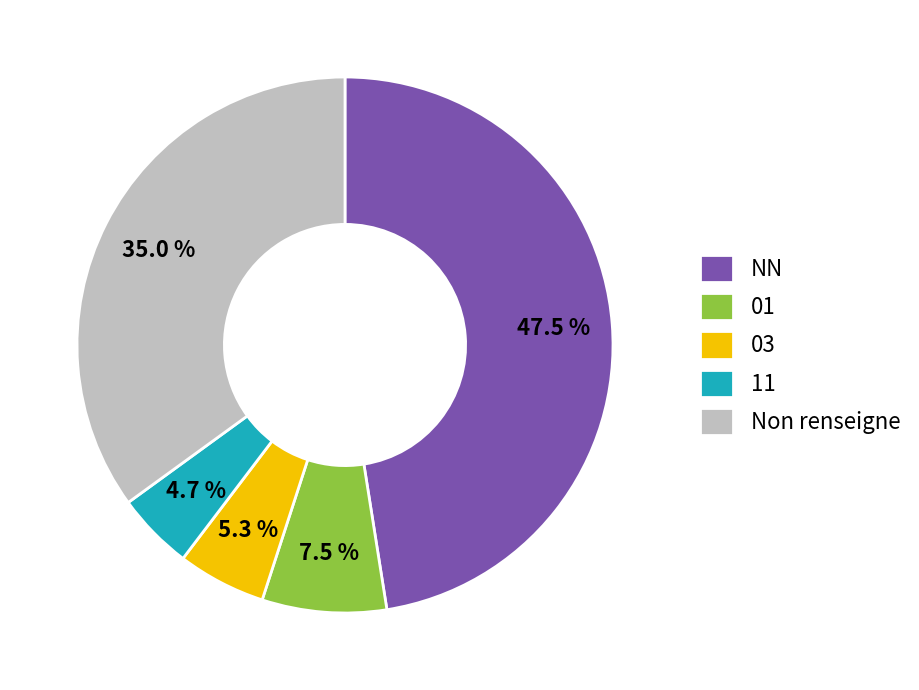

Is there any slice that represents more than half of the pie?

No